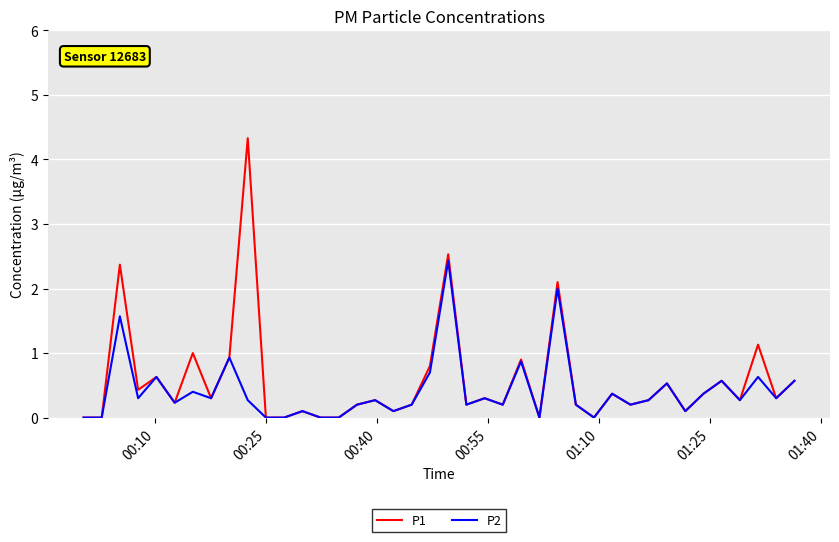

List the series in order of their peak value, lowest first.

P2, P1